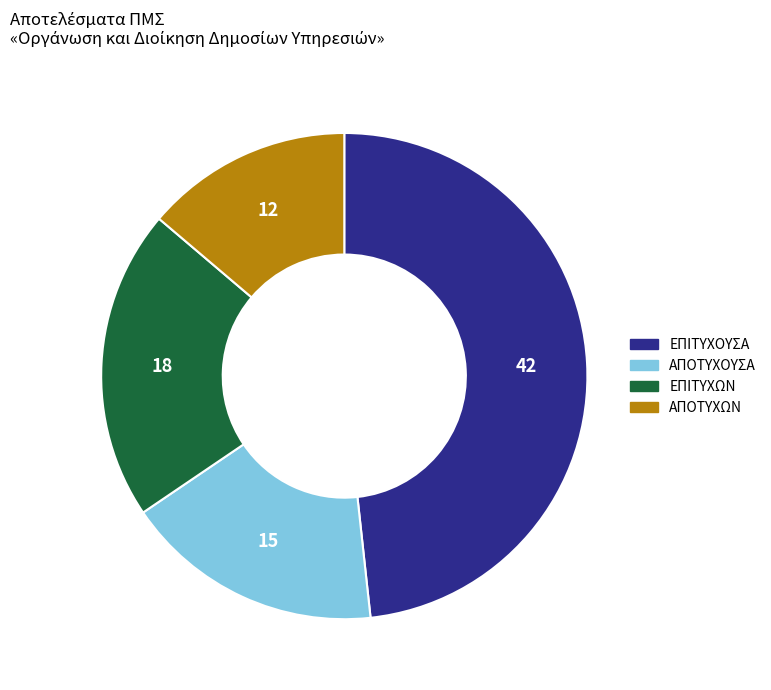

Rank the categories by value from highest to lowest.

ΕΠΙΤΥΧΟΥΣΑ, ΕΠΙΤΥΧΩΝ, ΑΠΟΤΥΧΟΥΣΑ, ΑΠΟΤΥΧΩΝ